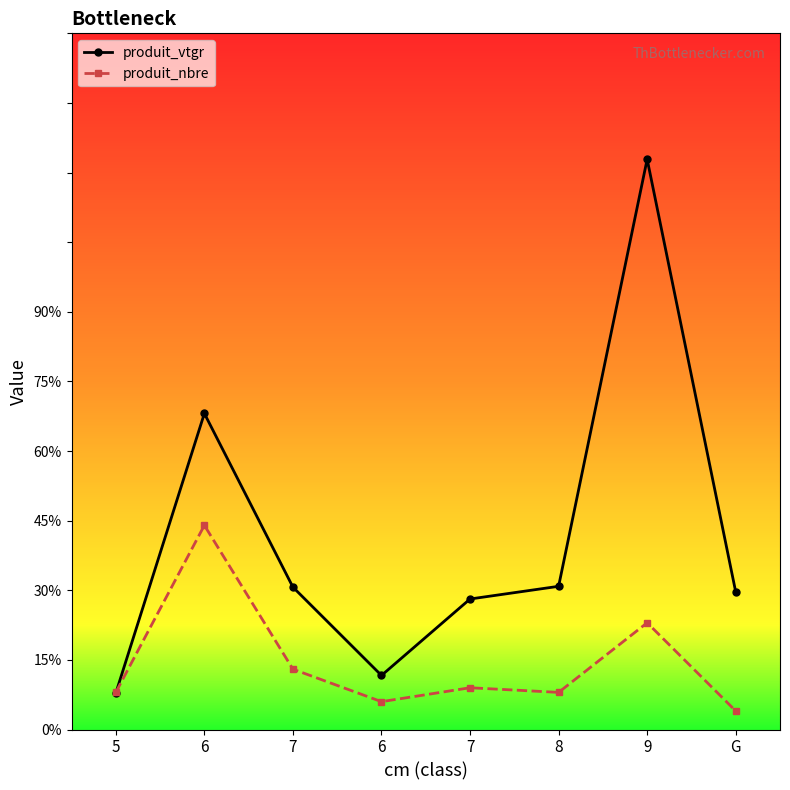

Where is the first local minimum for produit_nbre?

6